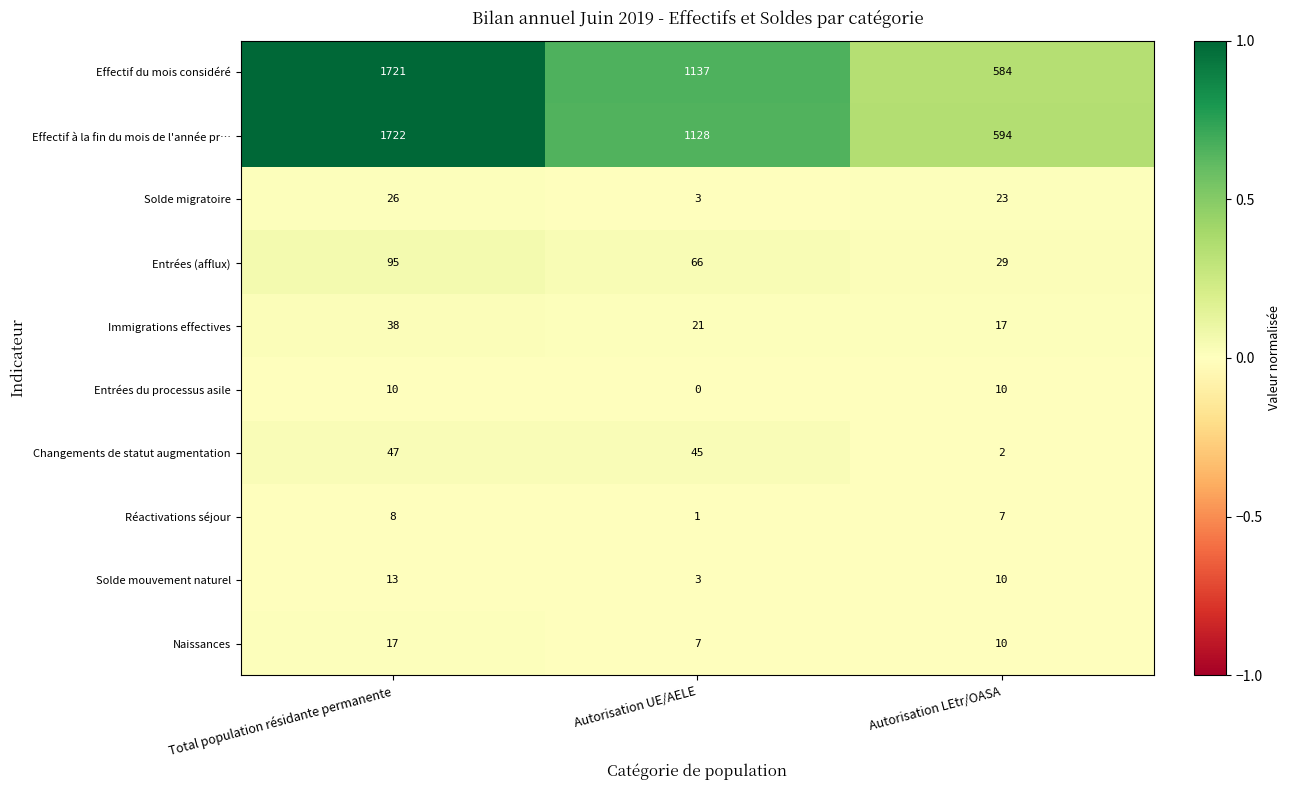

Rank the series at Total population résidante permanente from highest to lowest value.

Effectif à la fin du mois de l'année pr…, Effectif du mois considéré, Entrées (afflux), Changements de statut augmentation, Immigrations effectives, Solde migratoire, Naissances, Solde mouvement naturel, Entrées du processus asile, Réactivations séjour